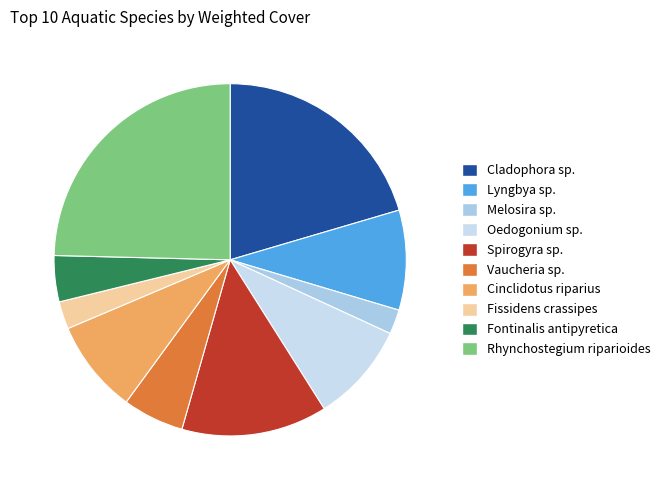

What percentage is NOT represented by Vaucheria sp.?

94.4%